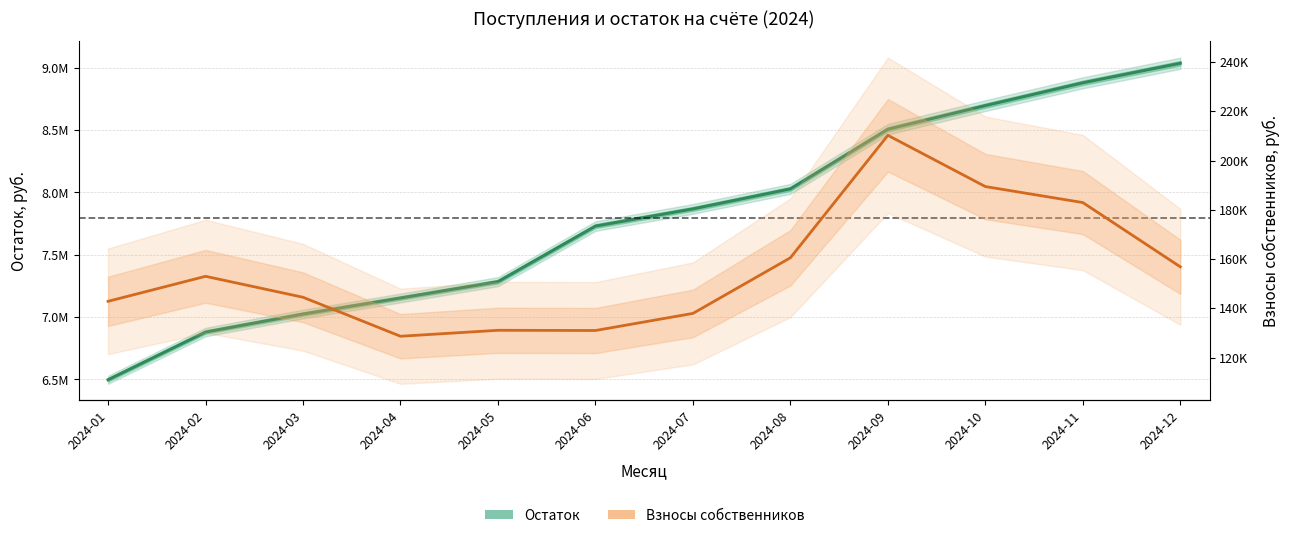

What are all the series names shown in the legend?

Остаток (руб.), Взносы собственников (руб.)